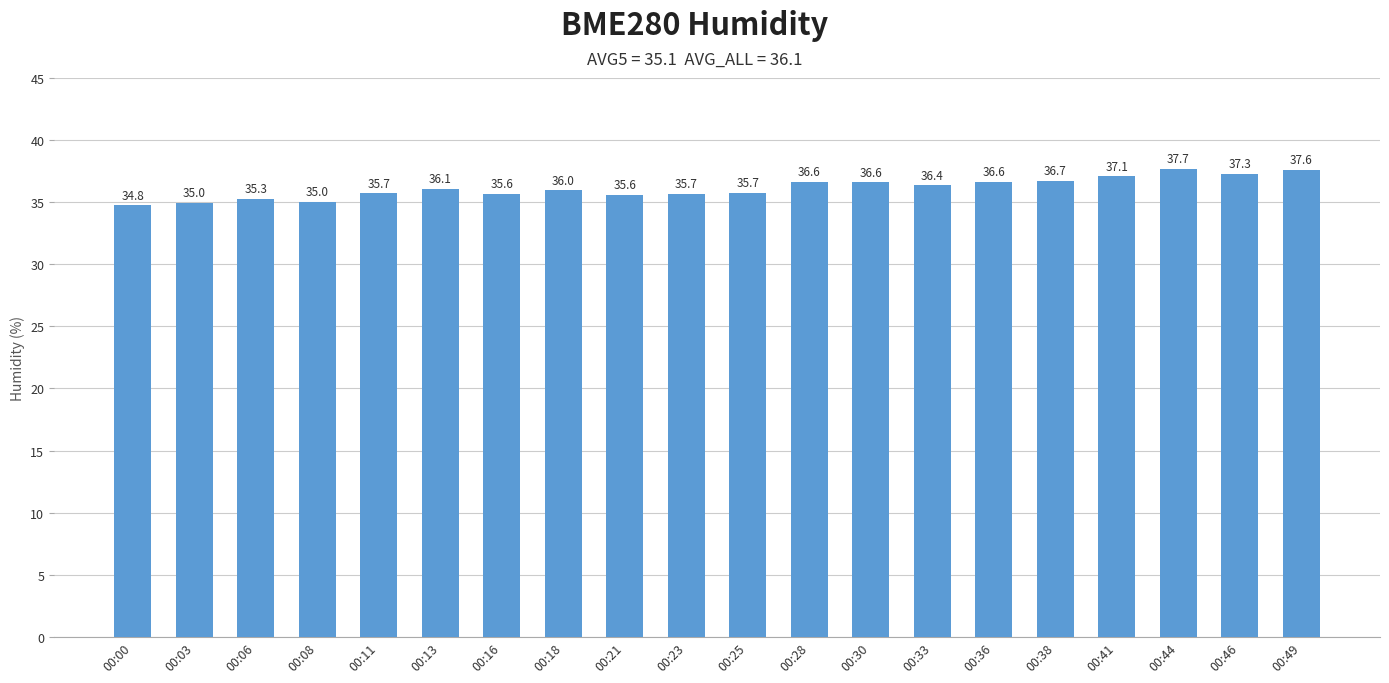

What is the value of the 20th bar from the left?

37.6